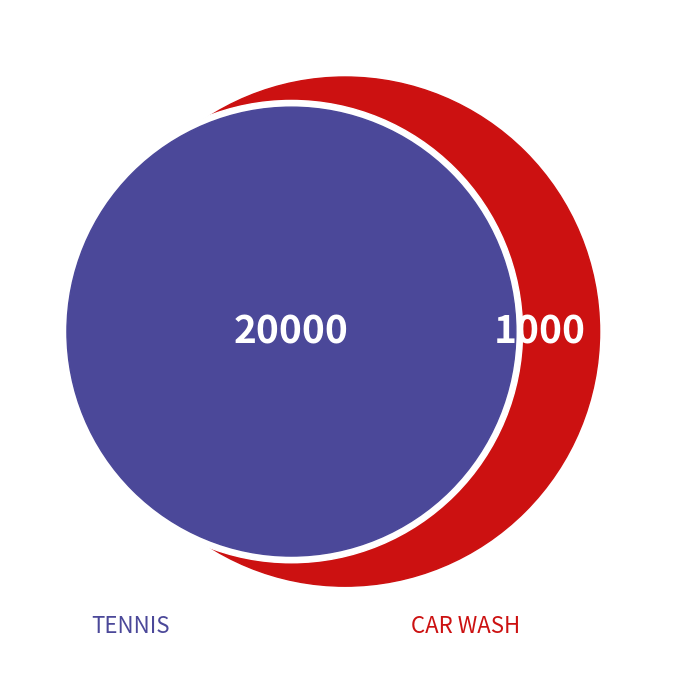

Is there a majority slice in this chart?

Yes